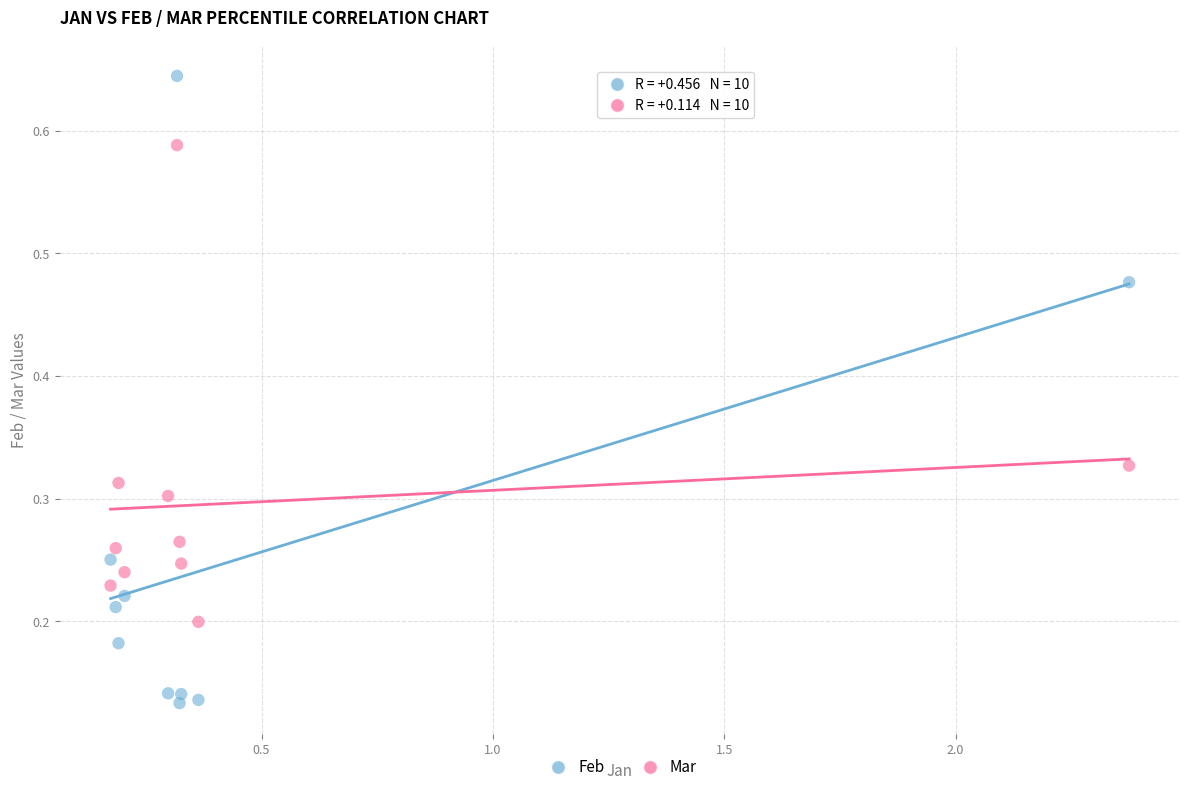

Across all data points, what is the range of X values (max minus min)?

2.2